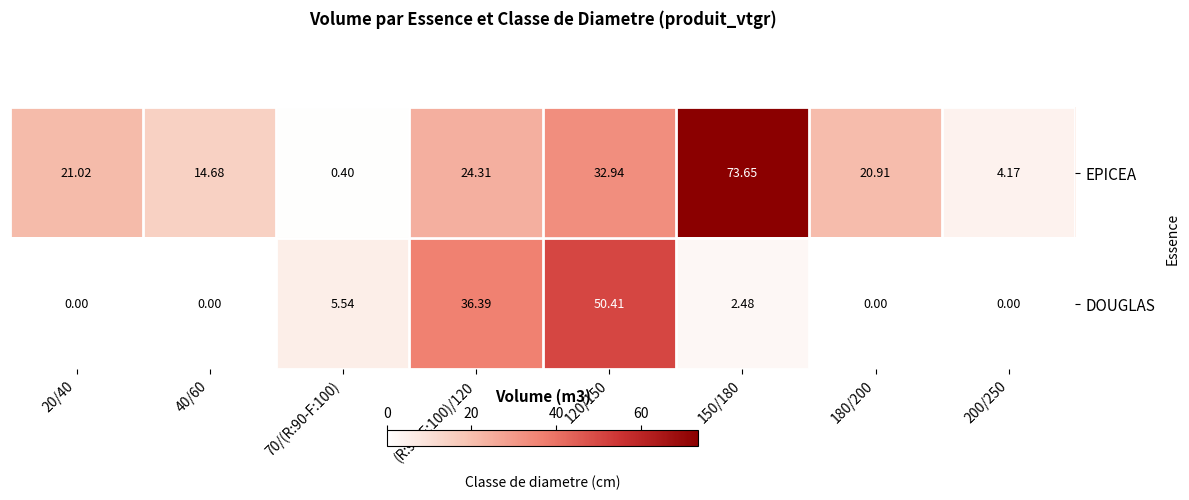

Rank the series by their average value, from lowest to highest.

DOUGLAS, EPICEA